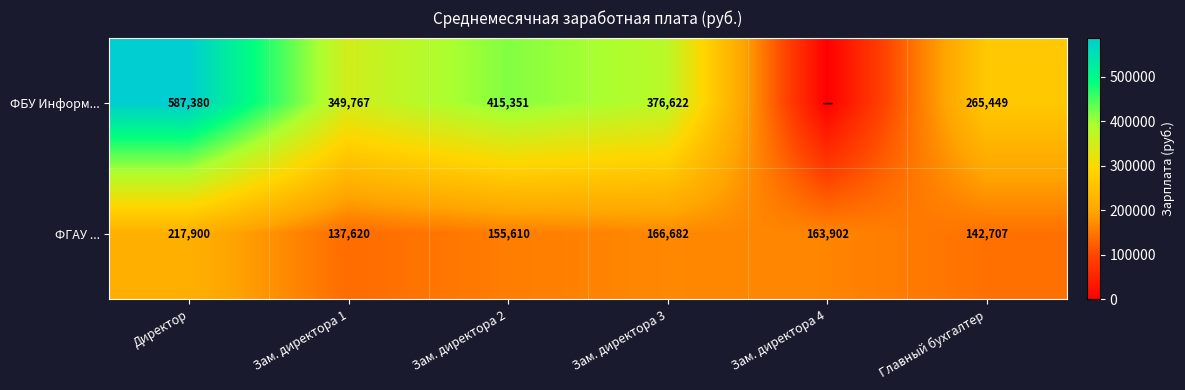

Rank the series at Зам. директора 3 from lowest to highest value.

ФГАУ ..., ФБУ Информ...